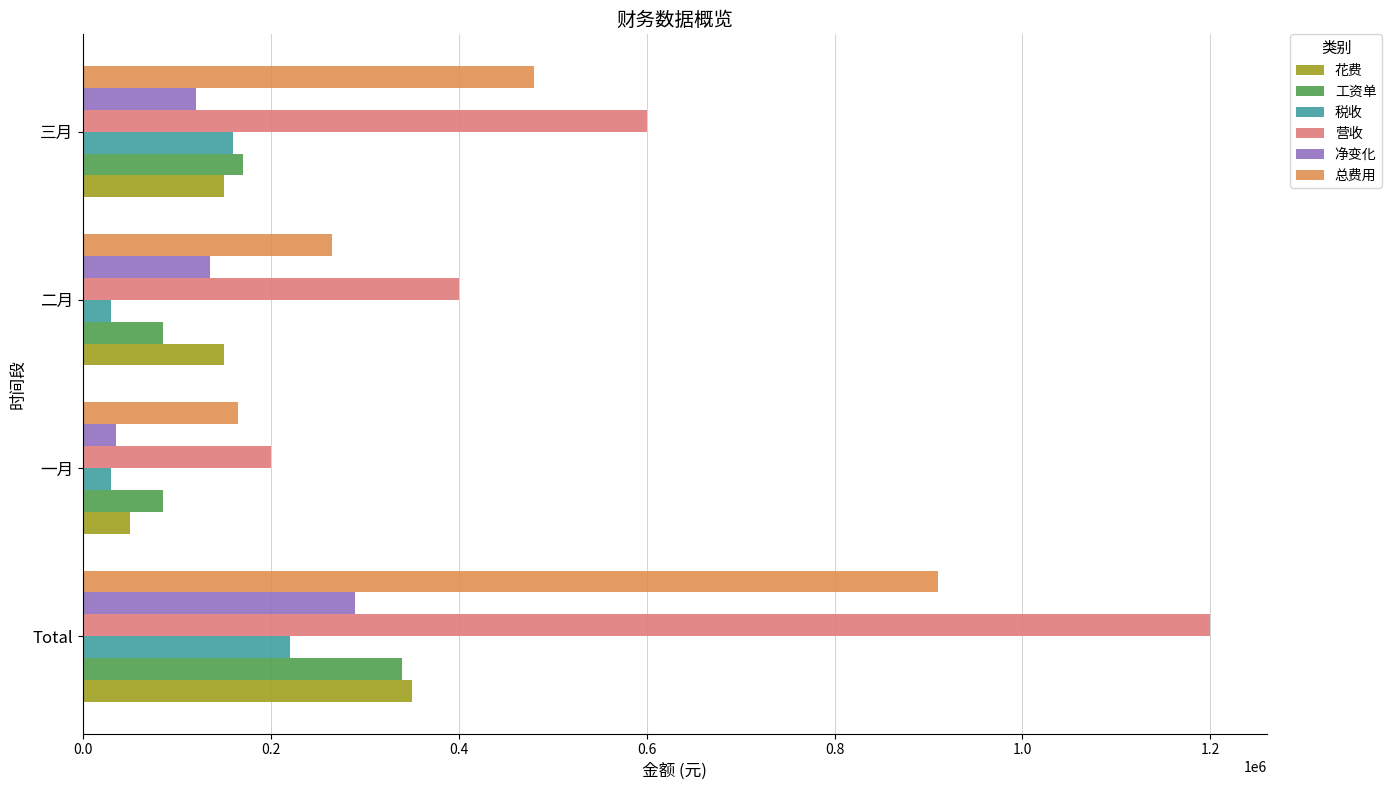

At which label is 营收 closest to 700000?

三月